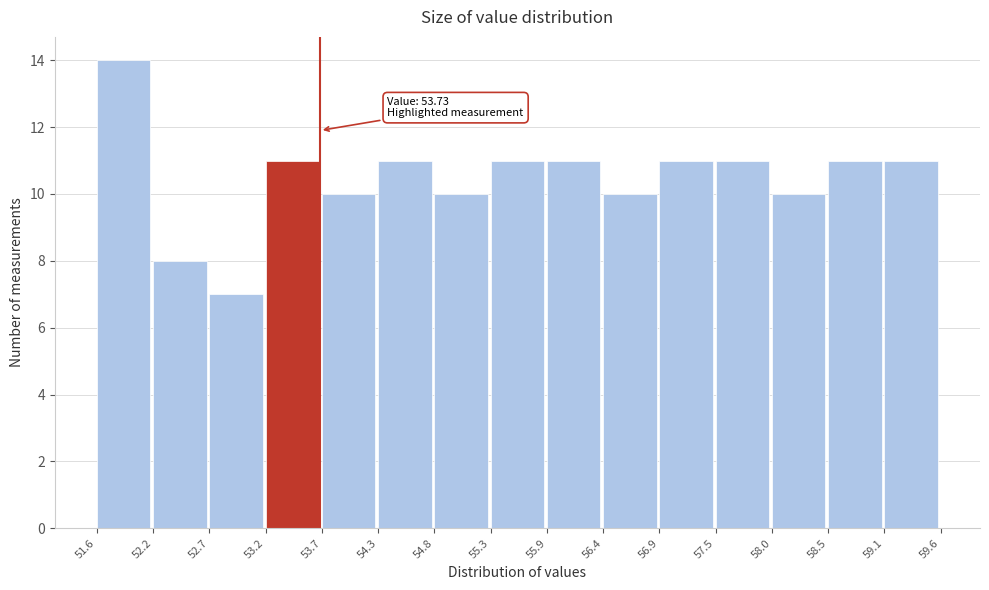

Which range on the x-axis has the tallest bar?

51.6 to 52.2